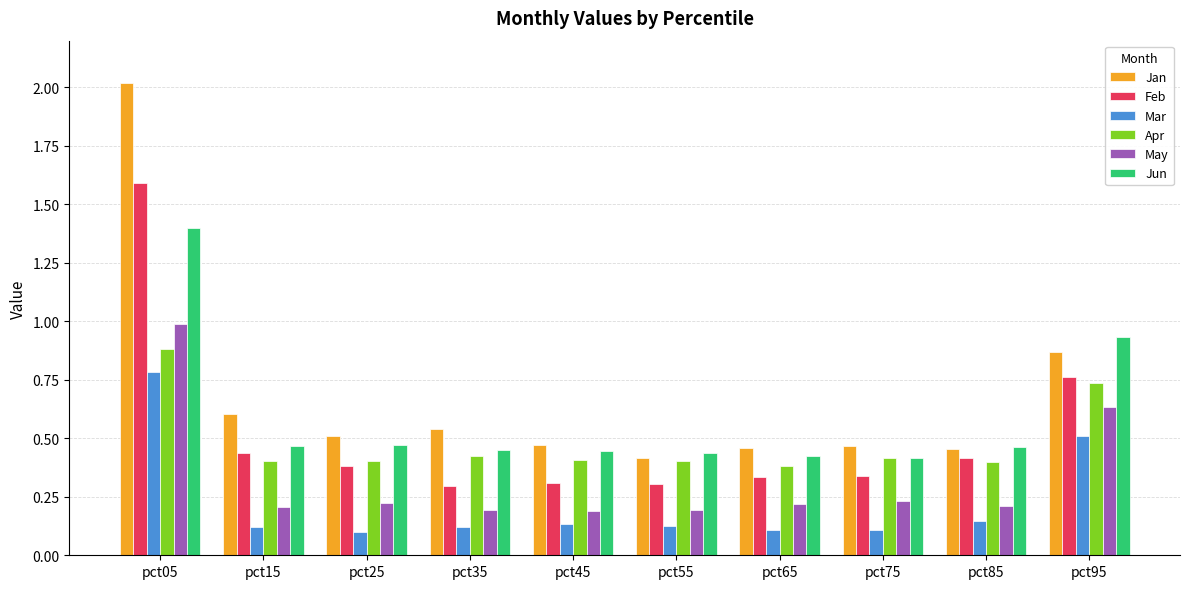

Are the bars grouped side by side (vs. stacked)?

Yes